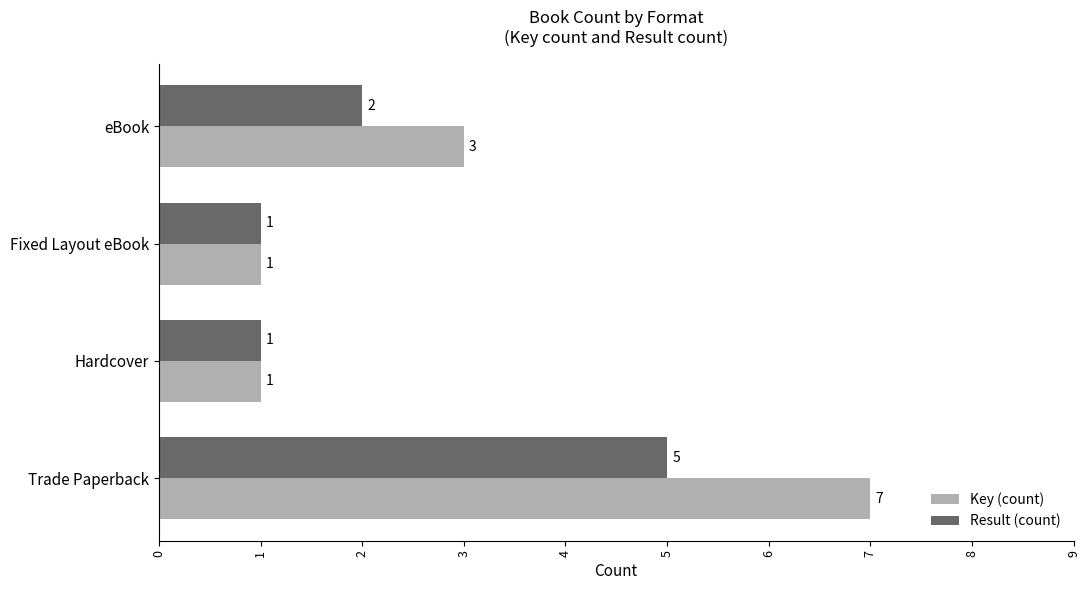

What are all the series names shown in the legend?

Key (count), Result (count)